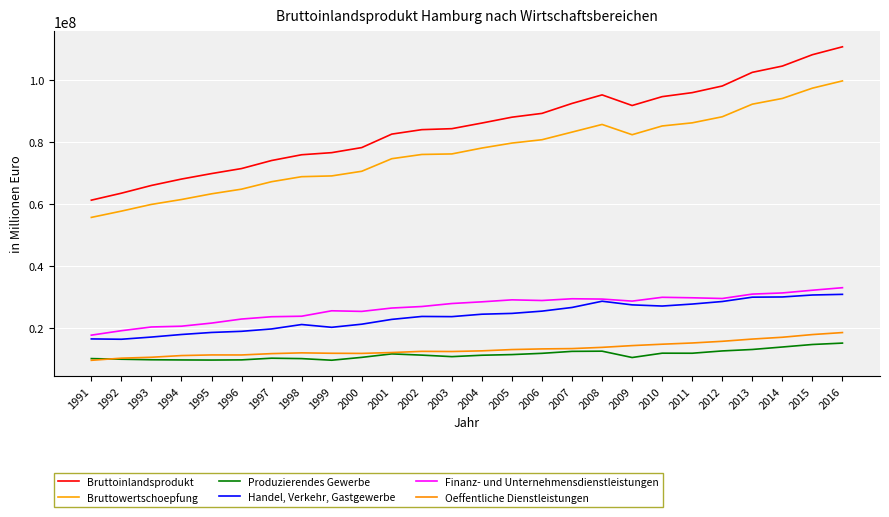

At which category does Bruttoinlandsprodukt reach its first local peak?

2008